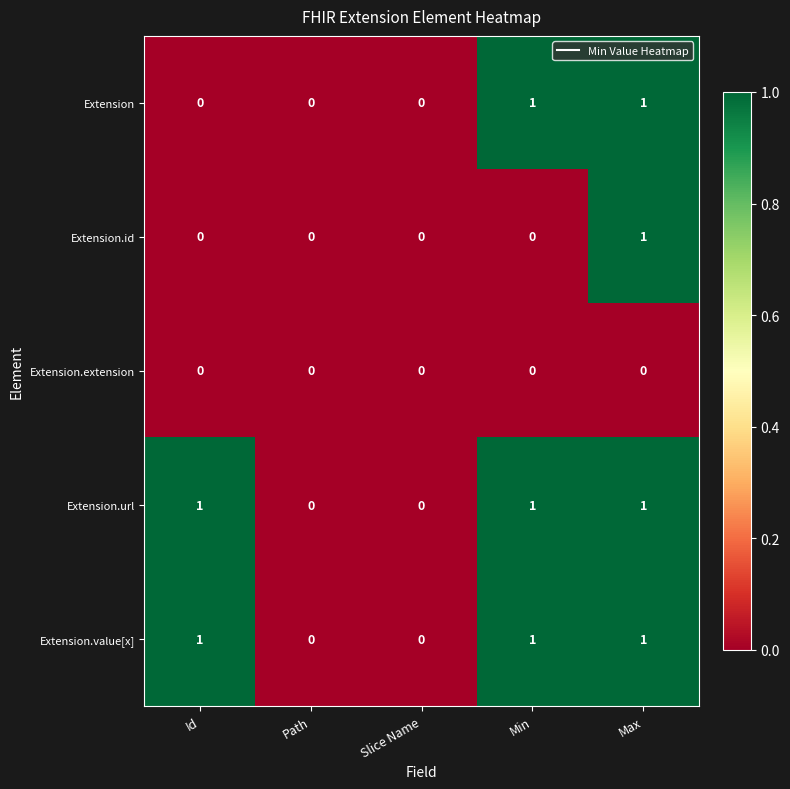

Reading right to left, list all the values displayed in this chart.

Extension: Max=1	Min=1	Slice Name=0	Path=0	Id=0
Extension.id: Max=1	Min=0	Slice Name=0	Path=0	Id=0
Extension.extension: Max=0	Min=0	Slice Name=0	Path=0	Id=0
Extension.url: Max=1	Min=1	Slice Name=0	Path=0	Id=1
Extension.value[x]: Max=1	Min=1	Slice Name=0	Path=0	Id=1